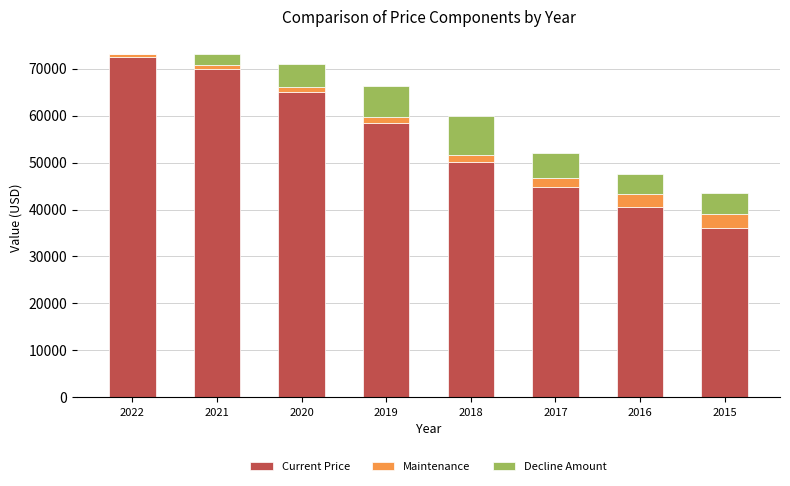

The value of Current Price at 2022 is 72381. True or false?

True